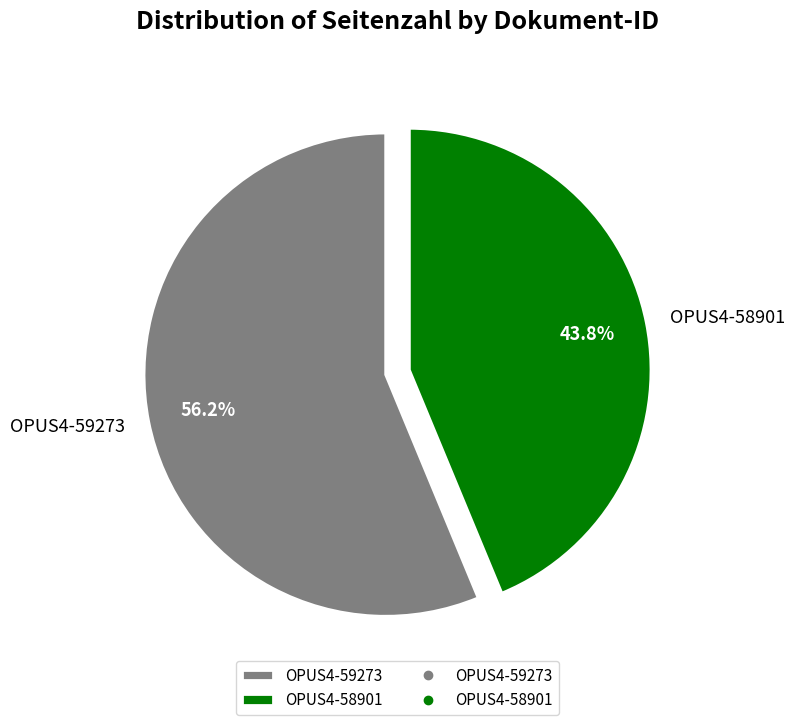

Rank the categories by value from highest to lowest.

OPUS4-59273, OPUS4-58901